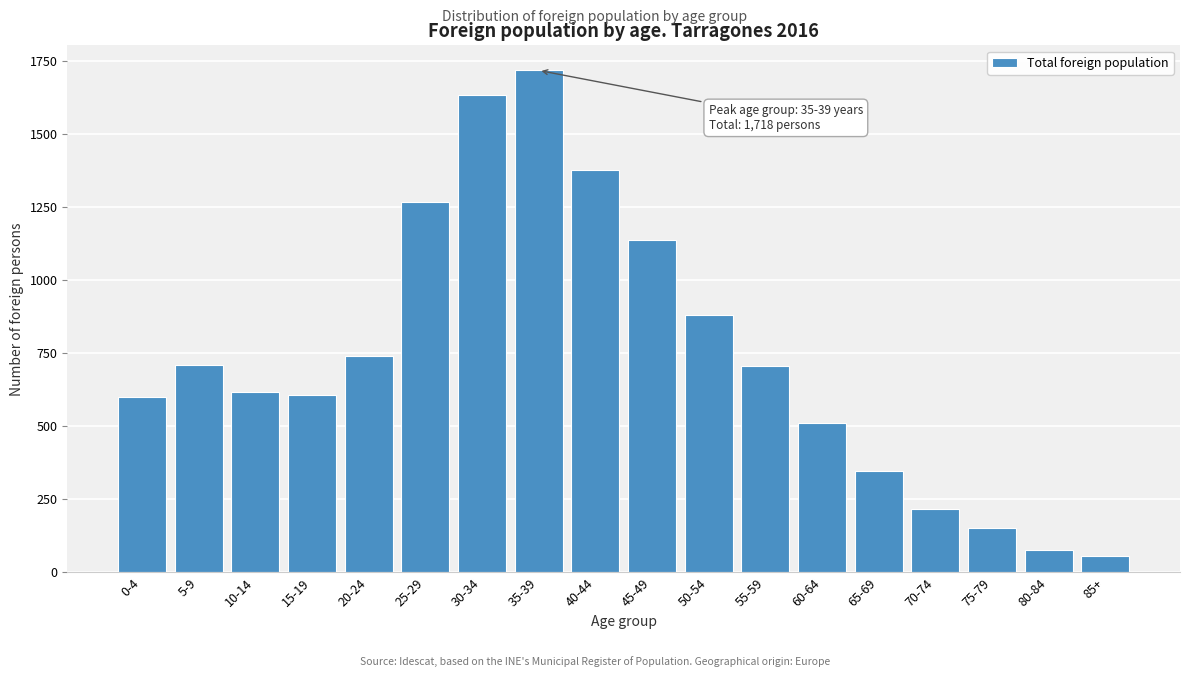

The chart shows a value of 263 at 60-64. True or false?

False